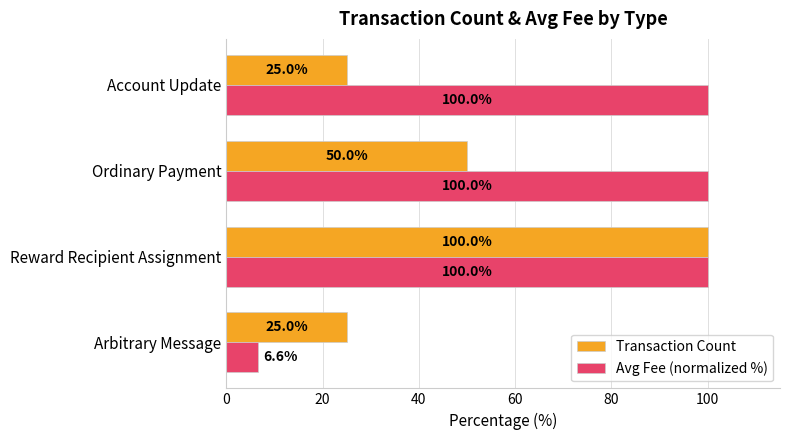

Is it true that Avg Fee (normalized %) equals 57.7 at Ordinary Payment?

False